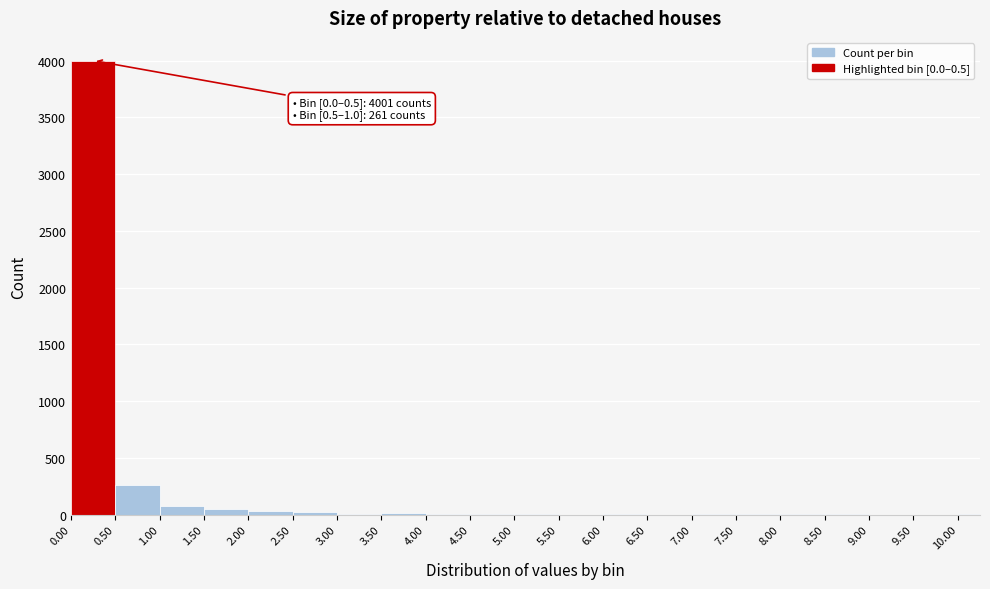

Which range on the x-axis has the tallest bar?

0.00 to 0.50